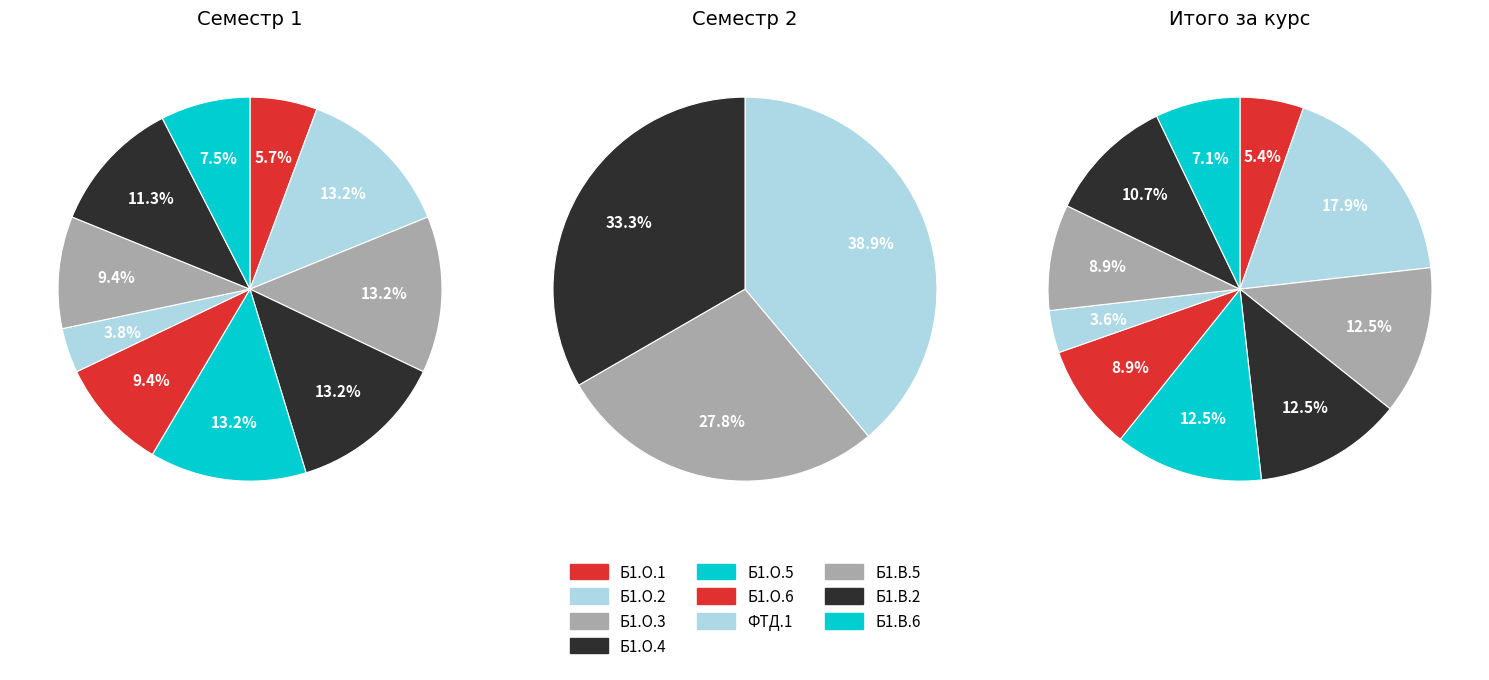

Which series changed the most between Б1.О.3 and Б1.В.2?

Сем. 2 (акад. часов)